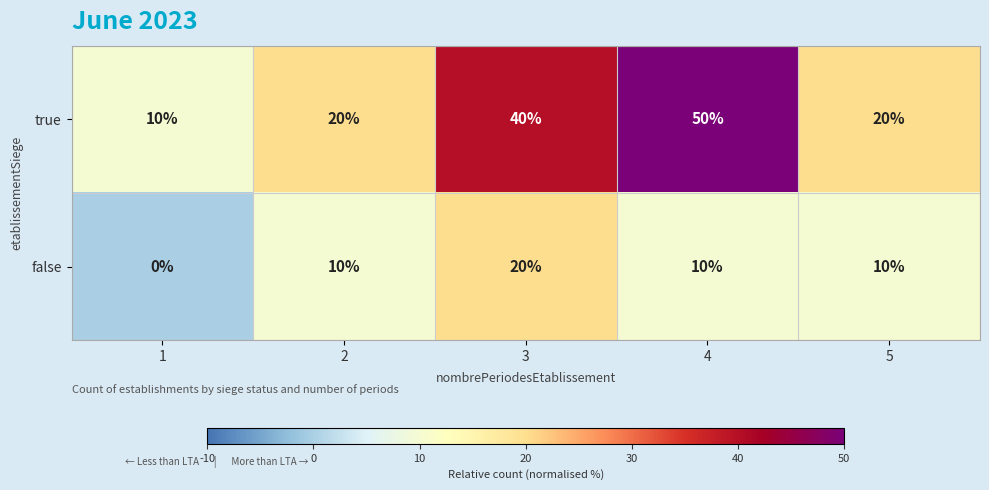

At 2, list the series in order from largest to smallest.

true, false